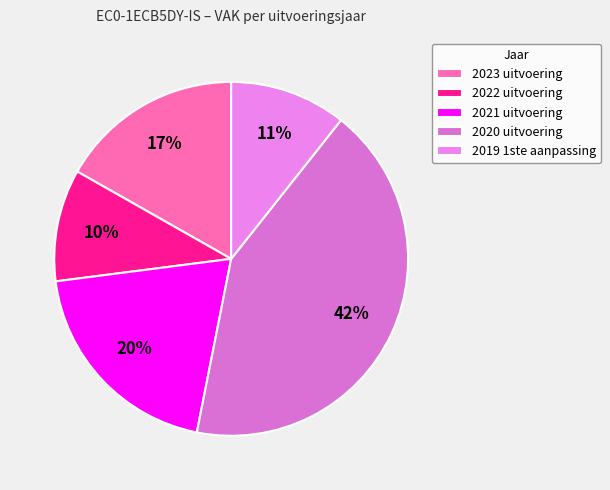

Rank the categories by value from lowest to highest.

2022 uitvoering, 2019 1ste aanpassing, 2023 uitvoering, 2021 uitvoering, 2020 uitvoering